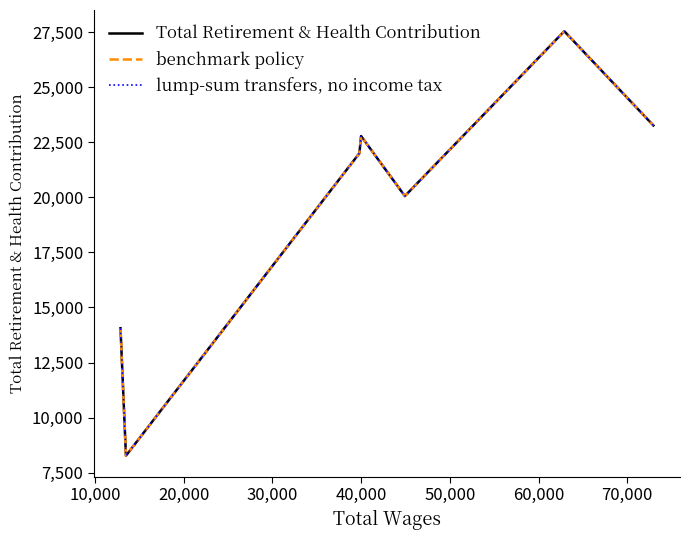

What is the sum of all benchmark policy values?

137947